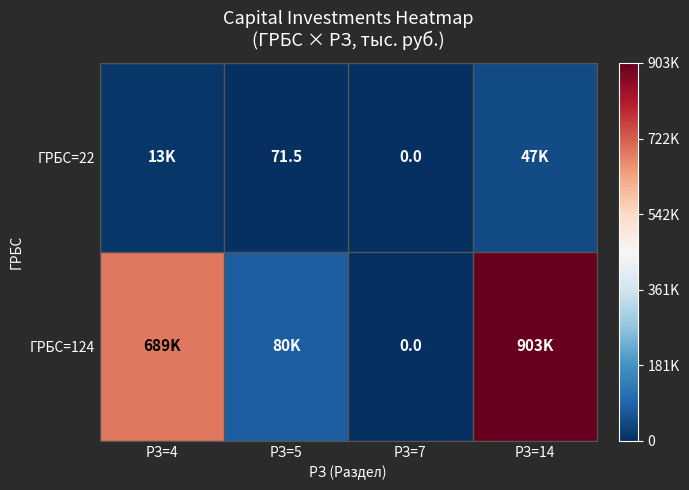

What is the difference between the highest and lowest values at РЗ=5?

79928.5